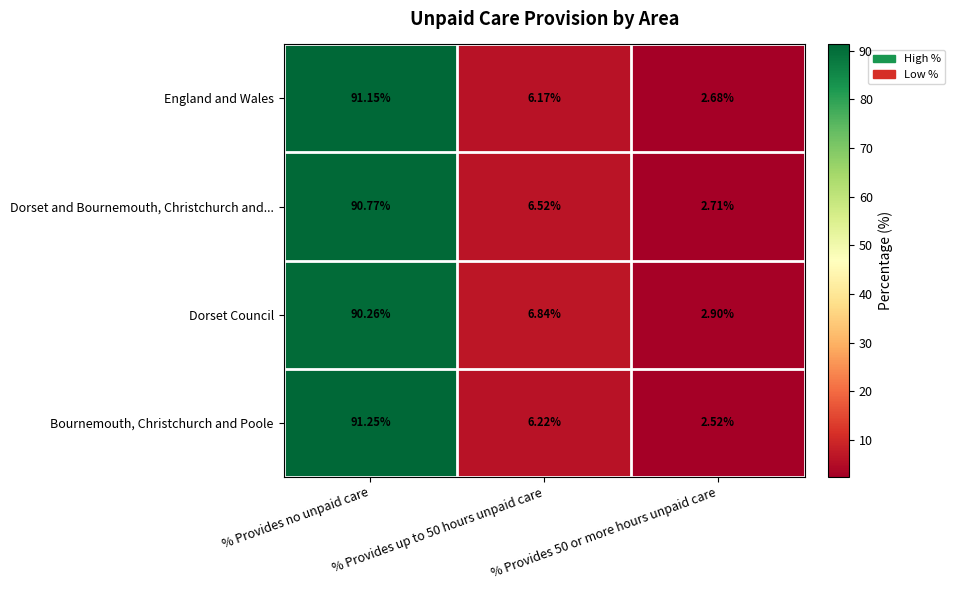

What is the spread (max minus min) of values at % Provides 50 or more hours unpaid care?

0.4